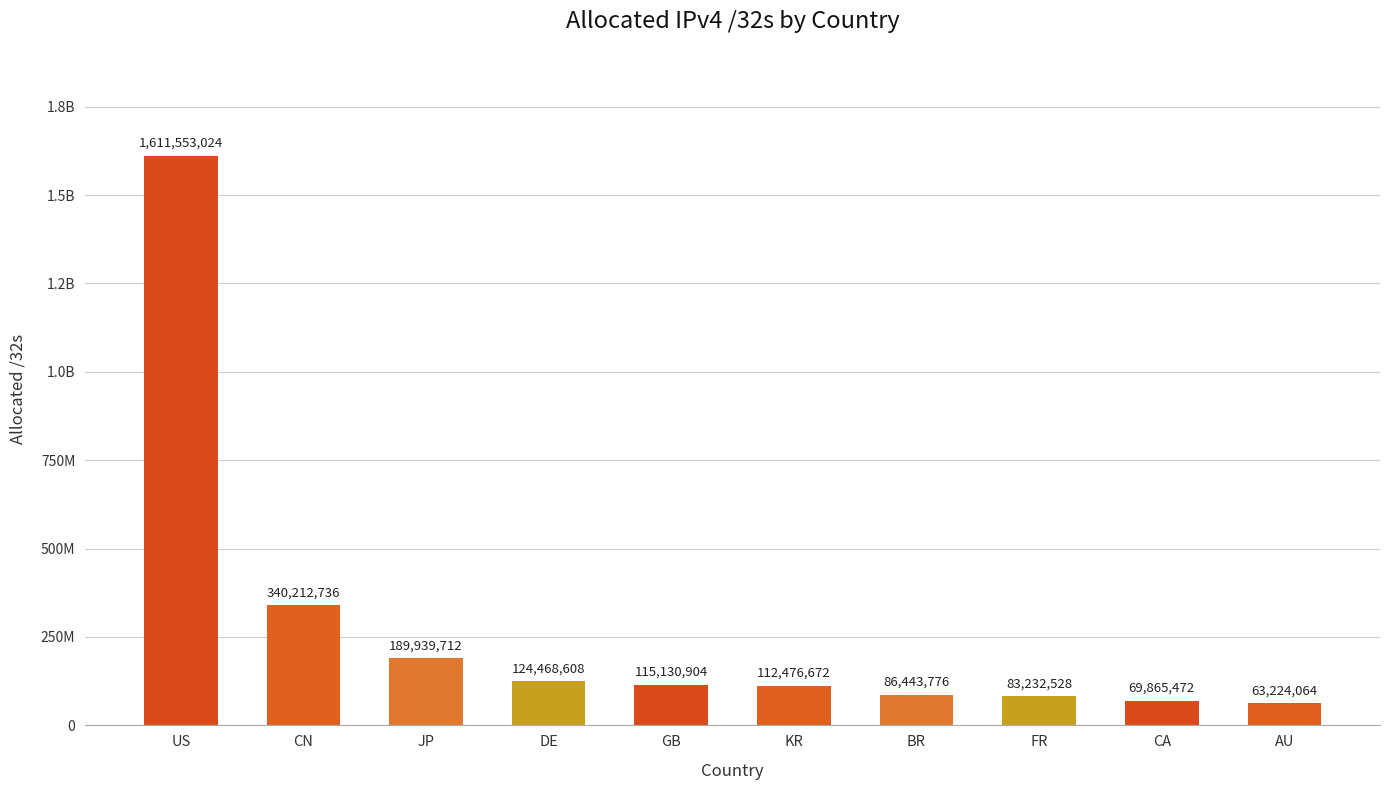

What is the sum of all values?

2796547496